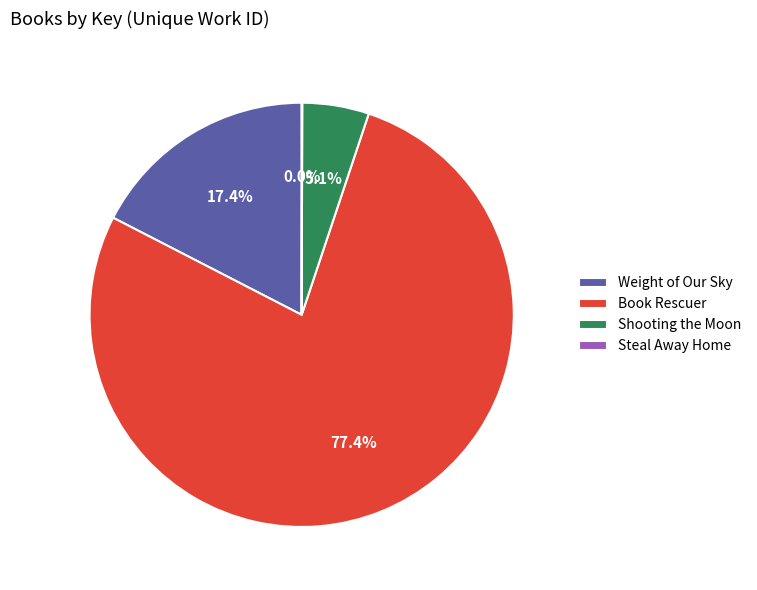

Is there a majority slice in this chart?

Yes